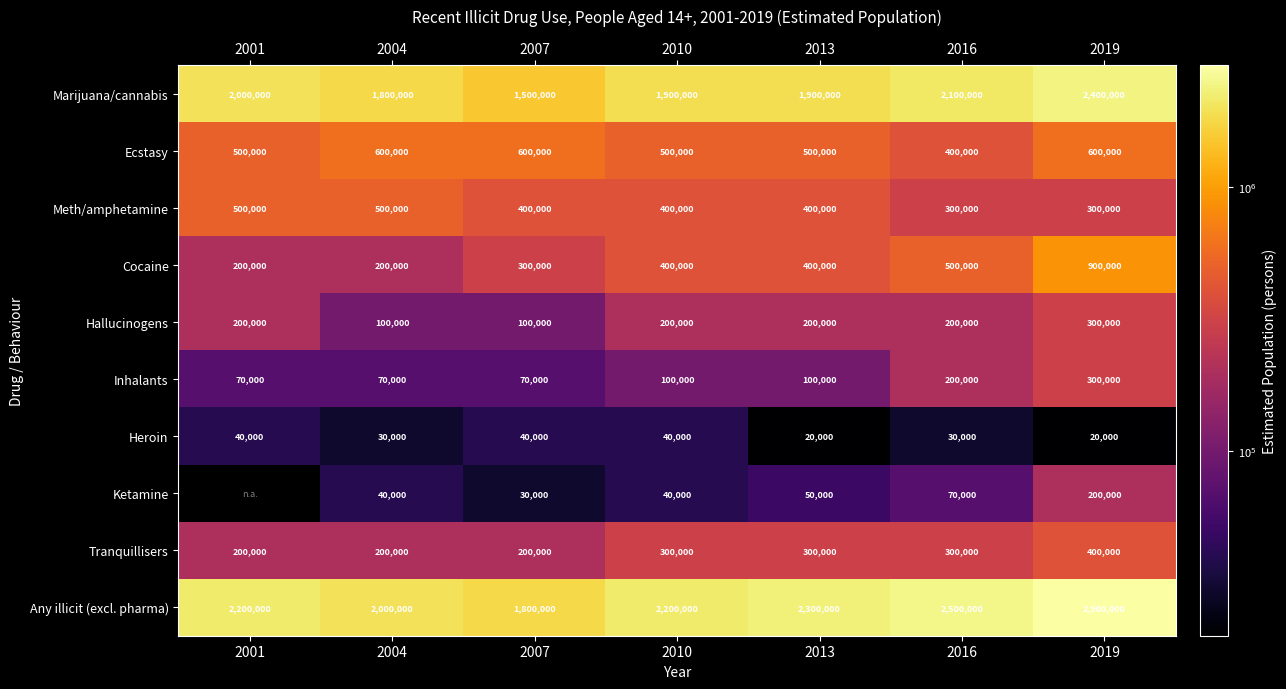

What is the average value of the Any illicit (excl. pharma) series?

2271429